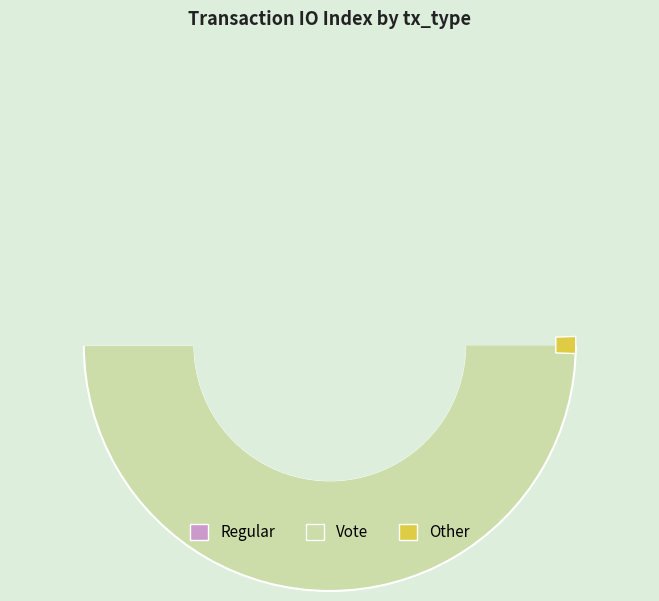

To the nearest percent, what is the combined percentage of Vote and Regular?

100%